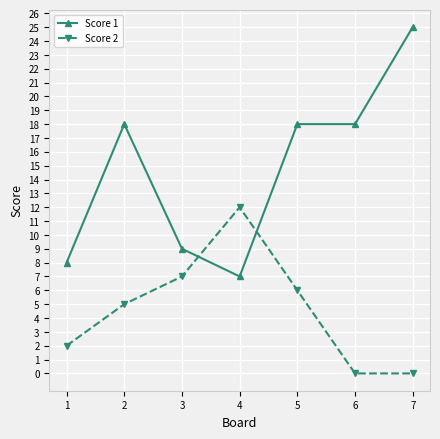

What value does the Score 1 series have at 6, to the nearest 10?

20